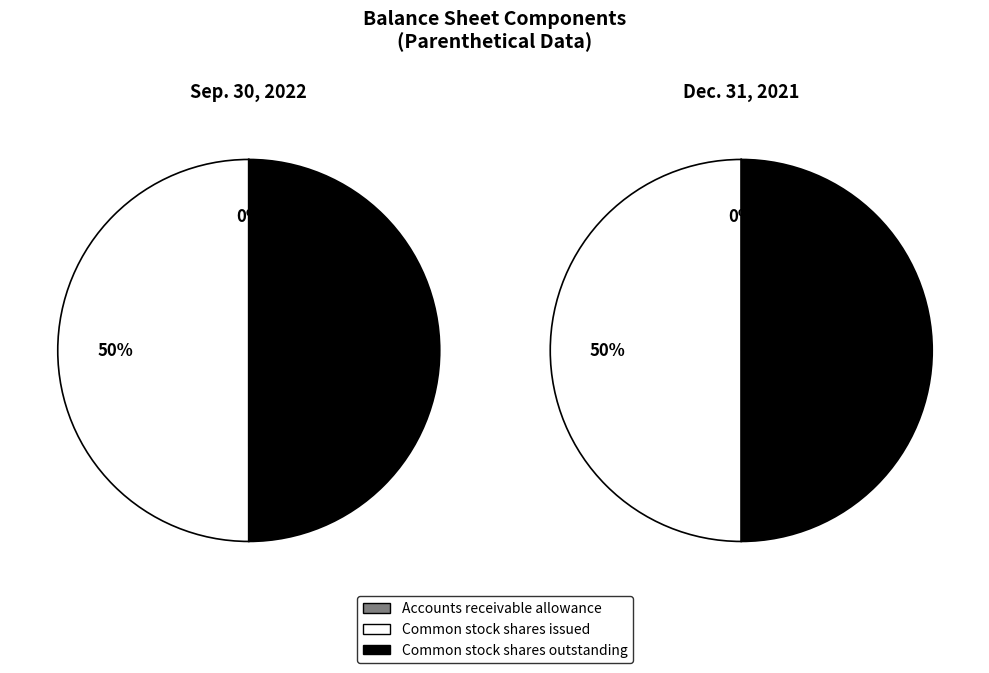

Is there a majority slice in this chart?

No